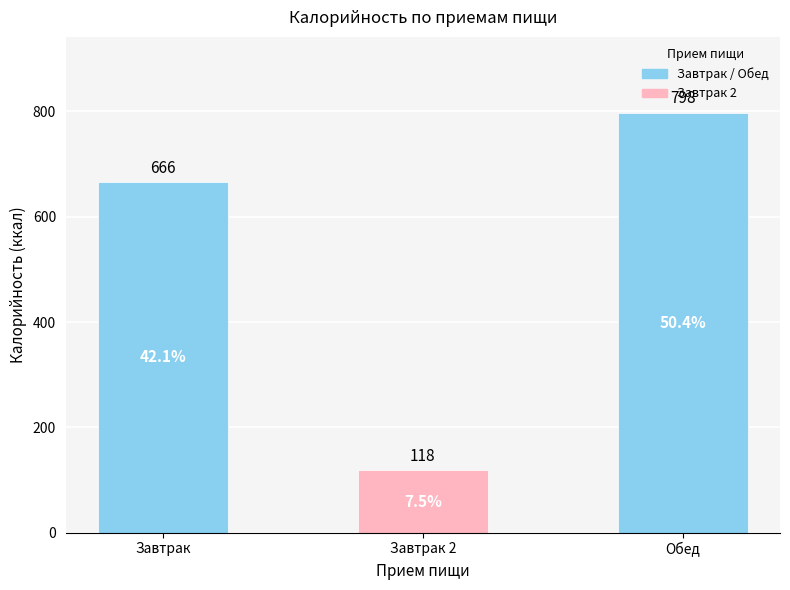

Reading left to right, transcribe all the data shown in this chart.

Завтрак=666	Завтрак 2=118	Обед=798